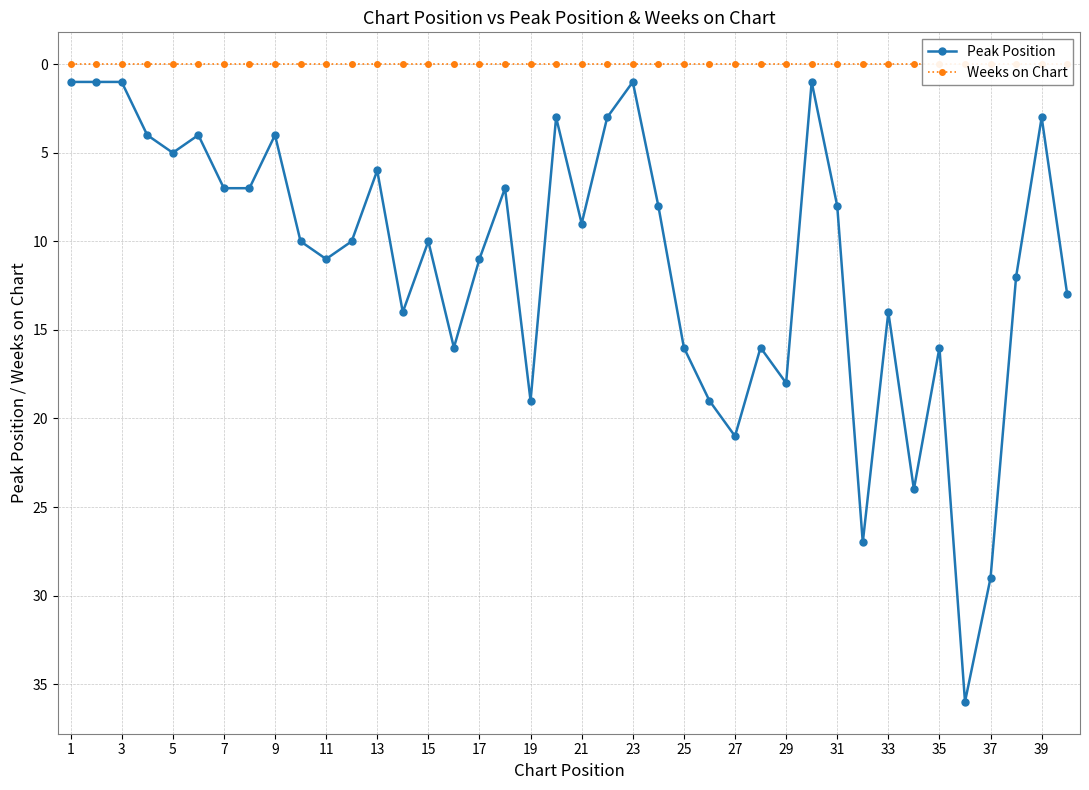

The Peak Position series shows 11 at 17. True or false?

True